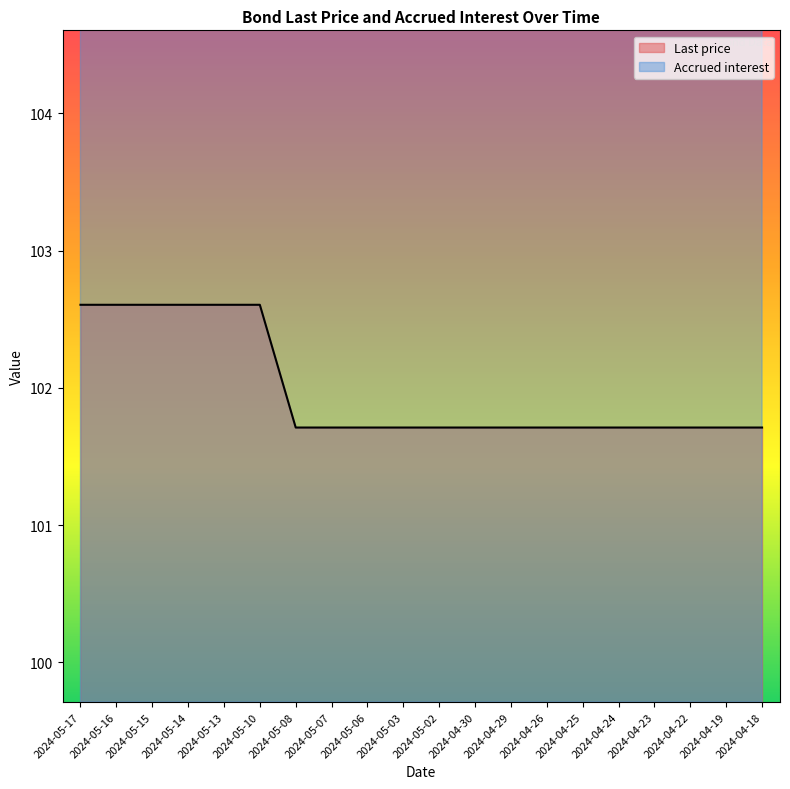

What is the sum of the Last price values at 2024-05-10 and 2024-05-13?

205.2